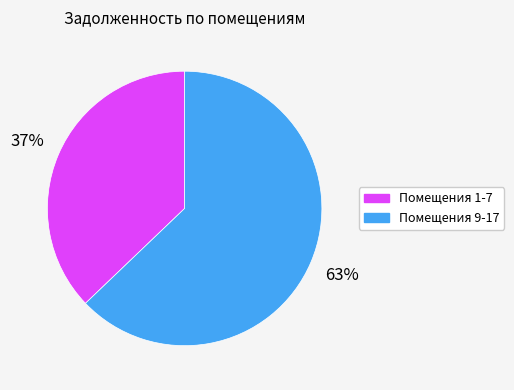

Is there a majority slice in this chart?

Yes